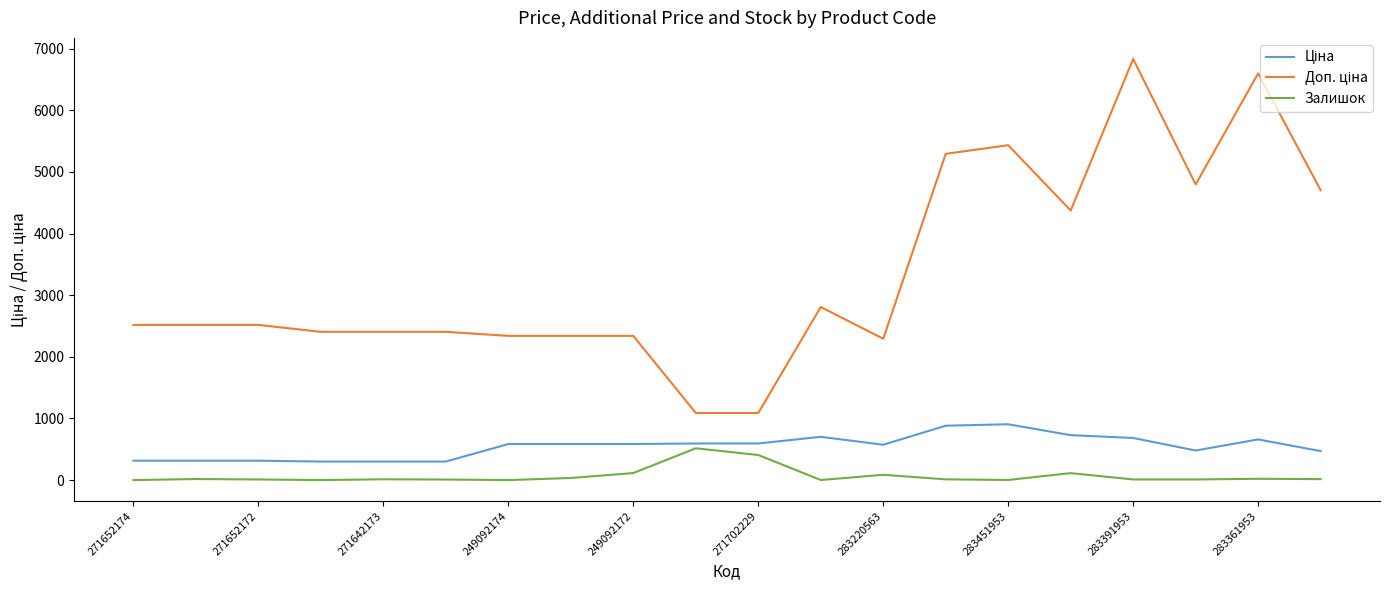

What is the greatest value displayed?

6831.9